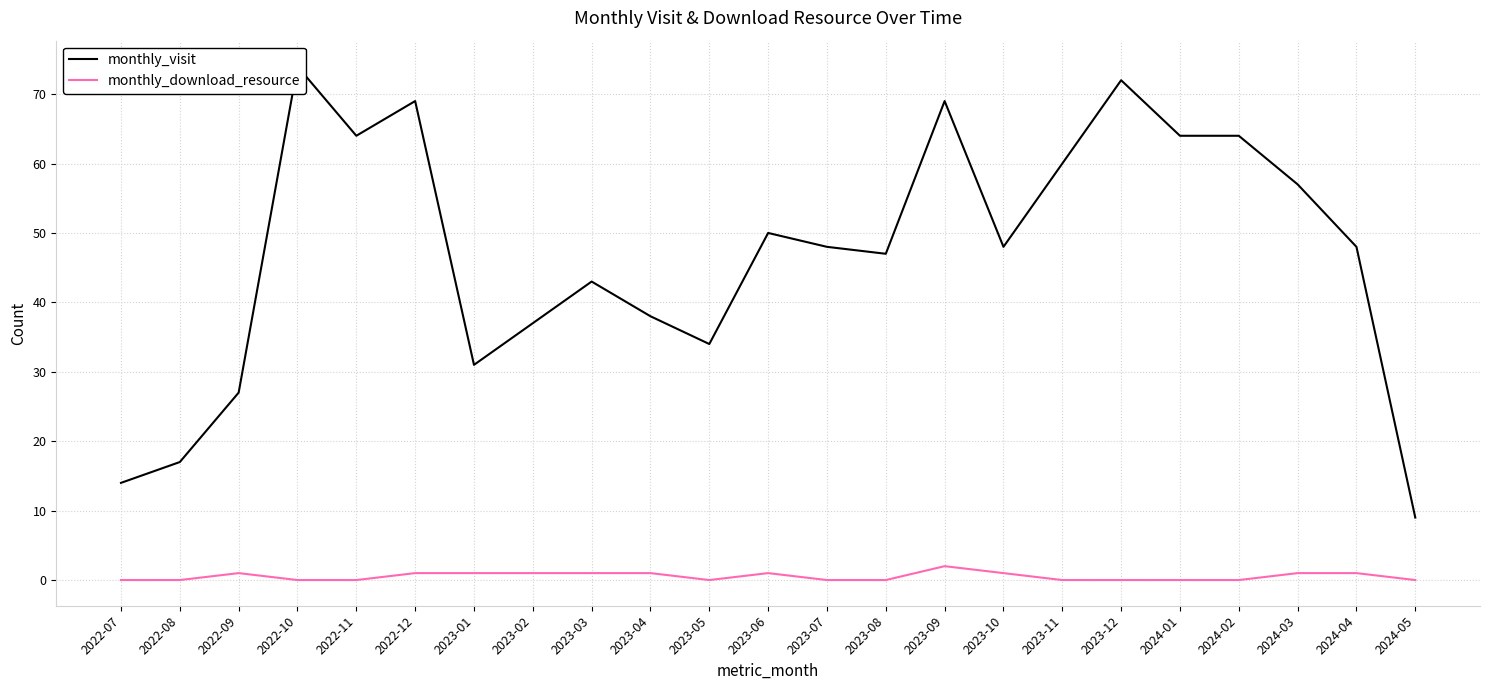

How many series are shown in this chart?

2